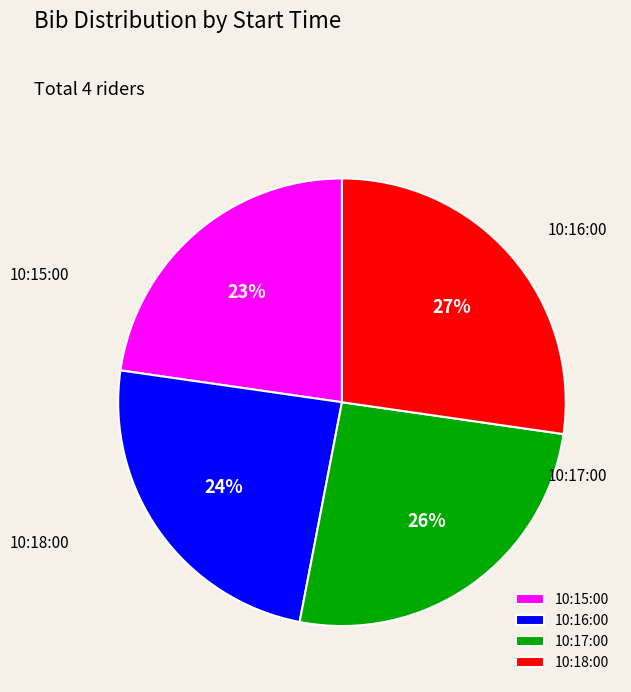

Which slice is the largest?

10:18:00